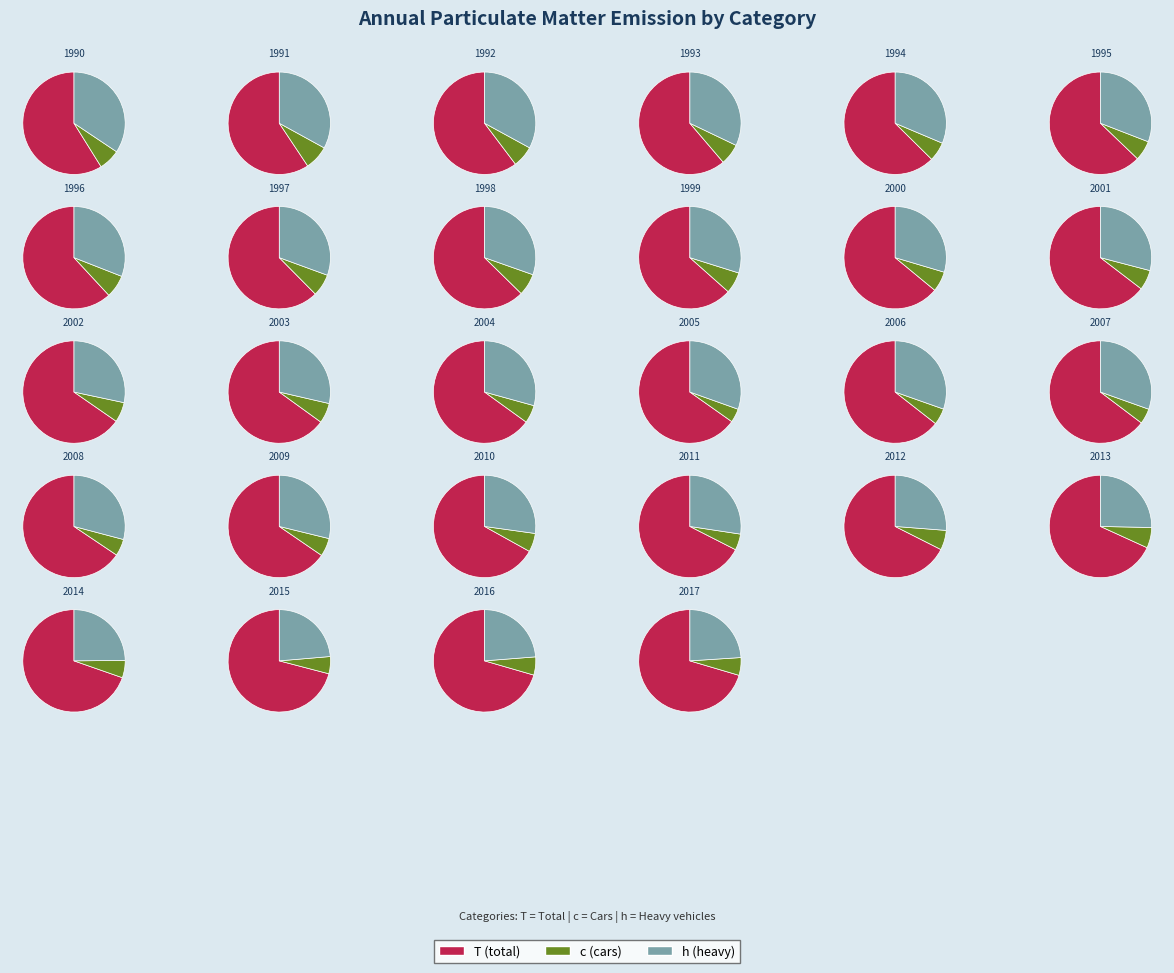

To the nearest percent, what percentage of the pie is 11?

3%